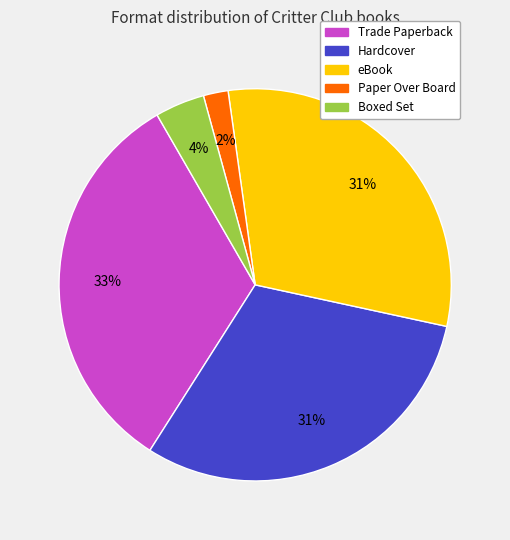

To the nearest percent, what is the difference between the largest and smallest slice percentages?

31%